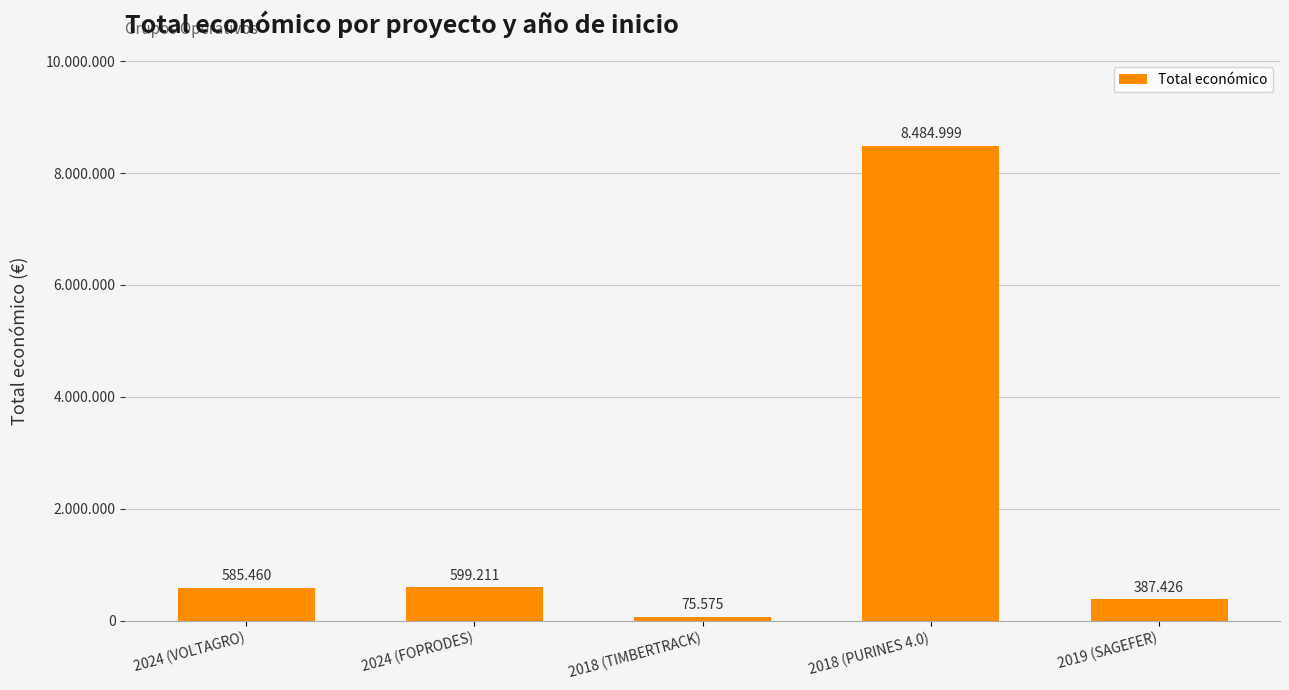

Does the chart contain any negative values?

No